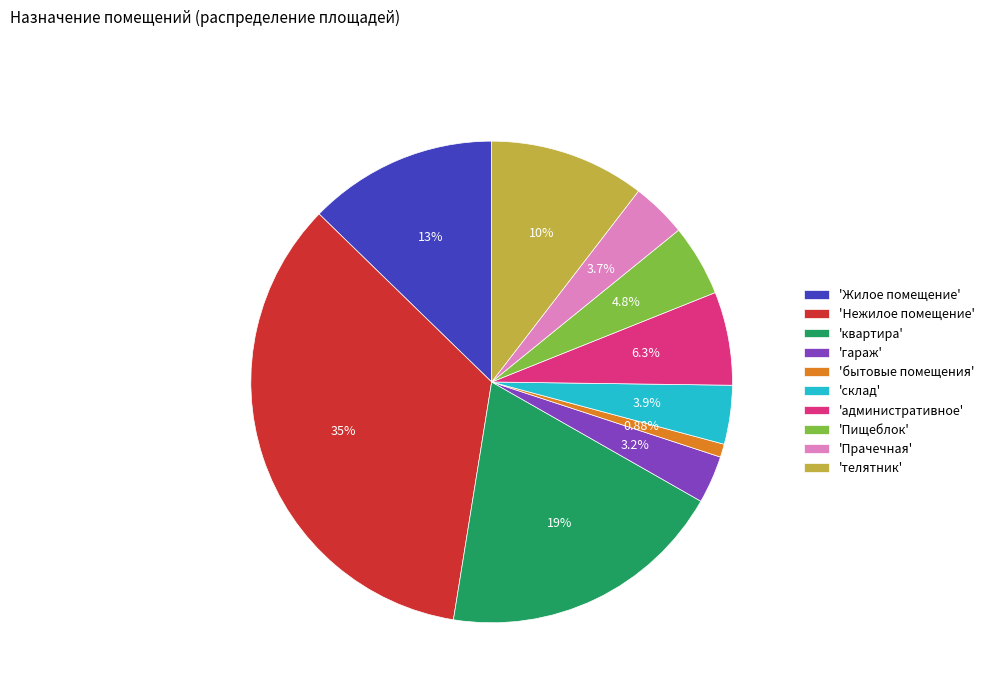

Do 'Пищеблок' and 'телятник' together represent more than half of the pie?

No